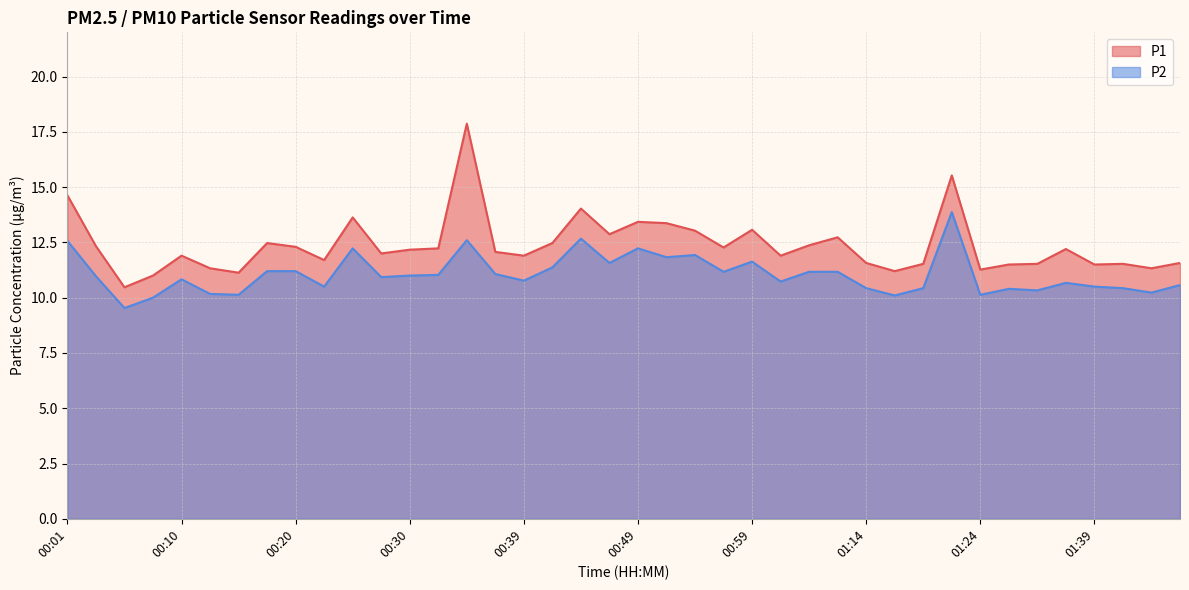

In P2, how many points are higher than both neighbors (excluding endpoints)?

10